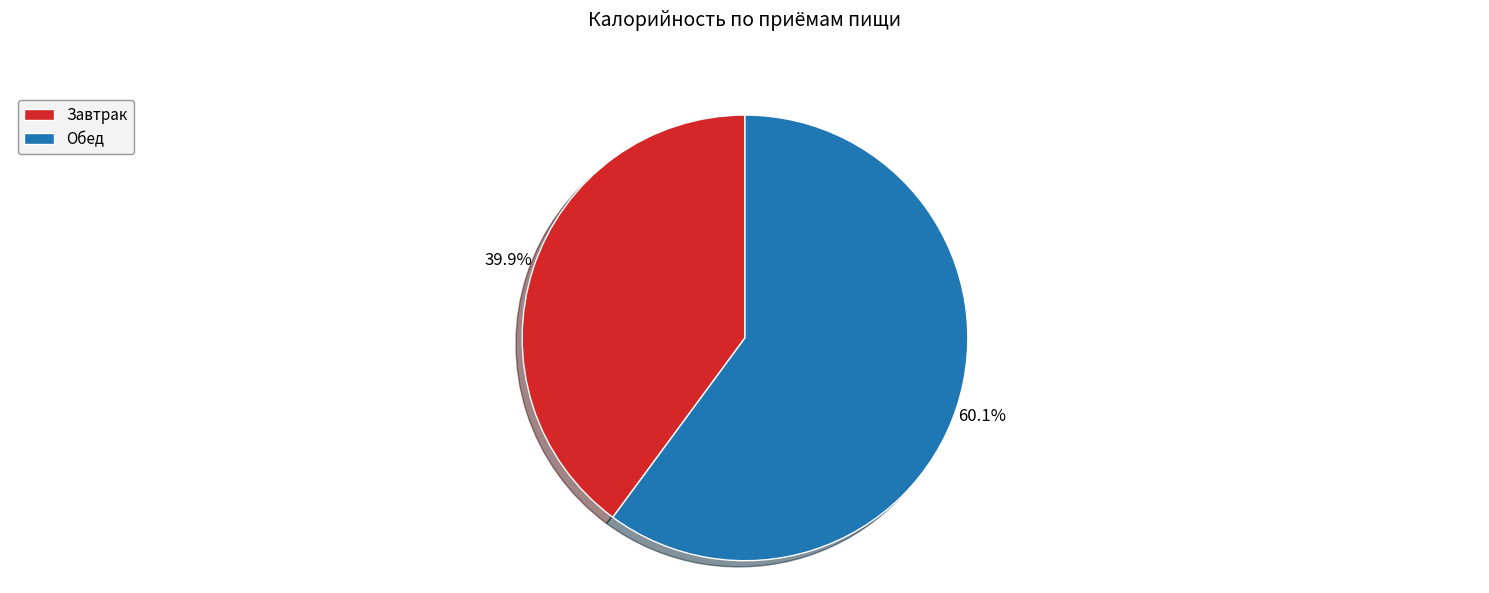

Between Завтрак and Обед, which is larger?

Обед